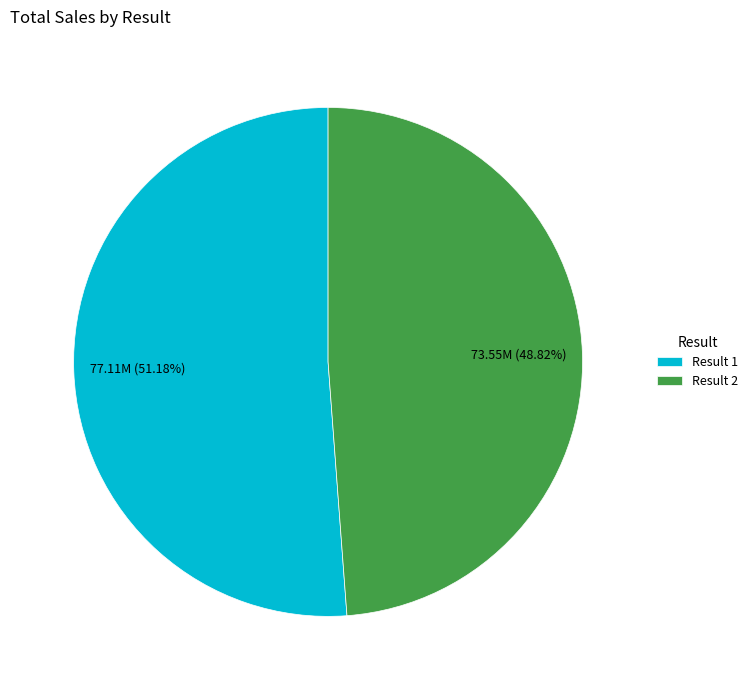

Rank the categories by value from lowest to highest.

Result 2, Result 1